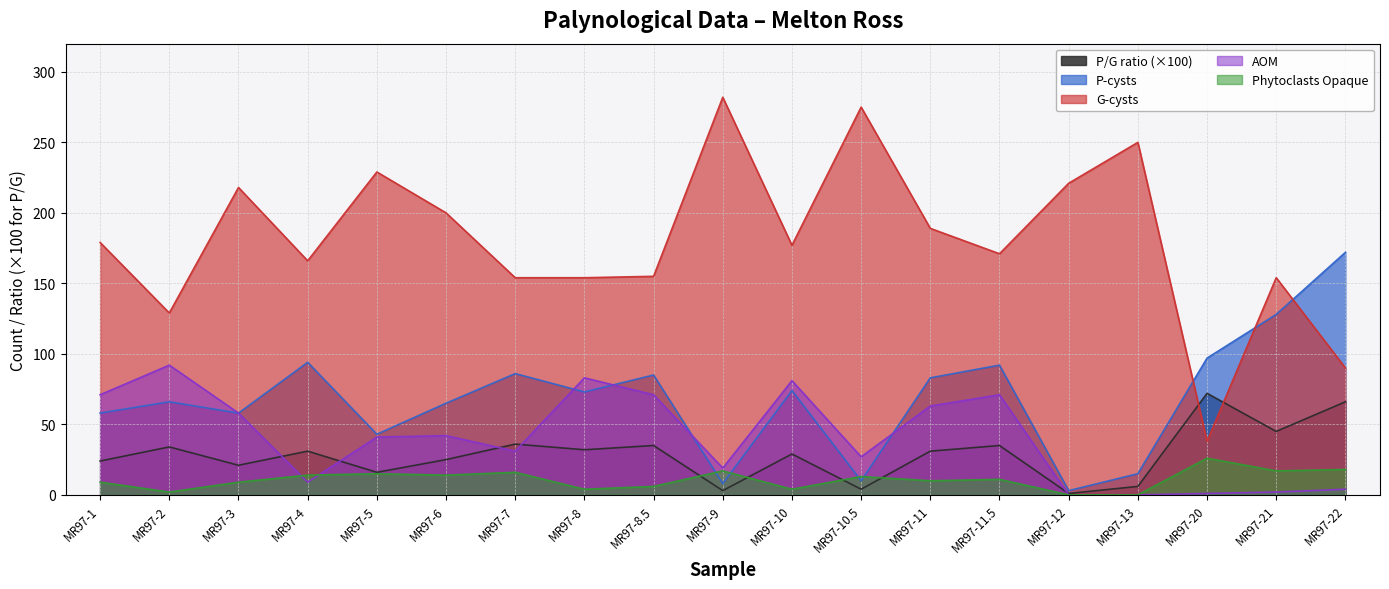

What is the sum of the Phytoclasts Opaque values at MR97-9 and MR97-7?

33.0